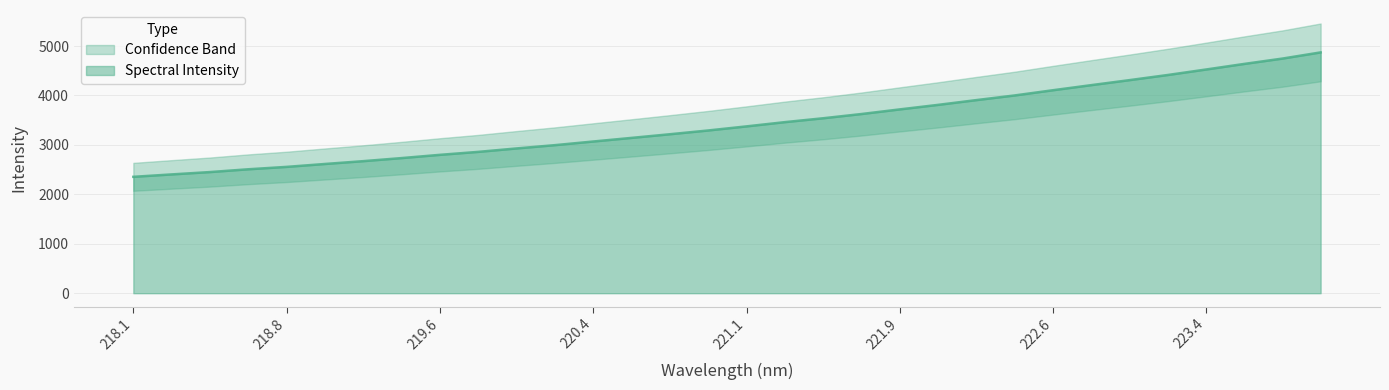

At which label is the value closest to 3612?

221.6902